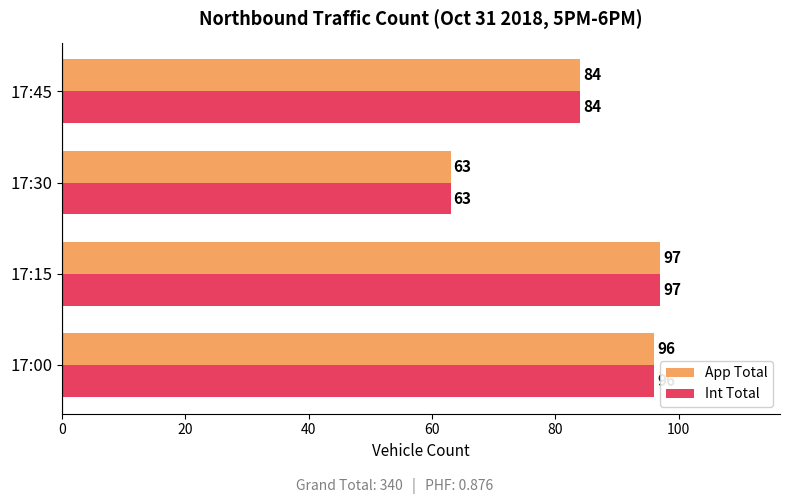

Is it true that Int Total equals 97 at 17:15?

True